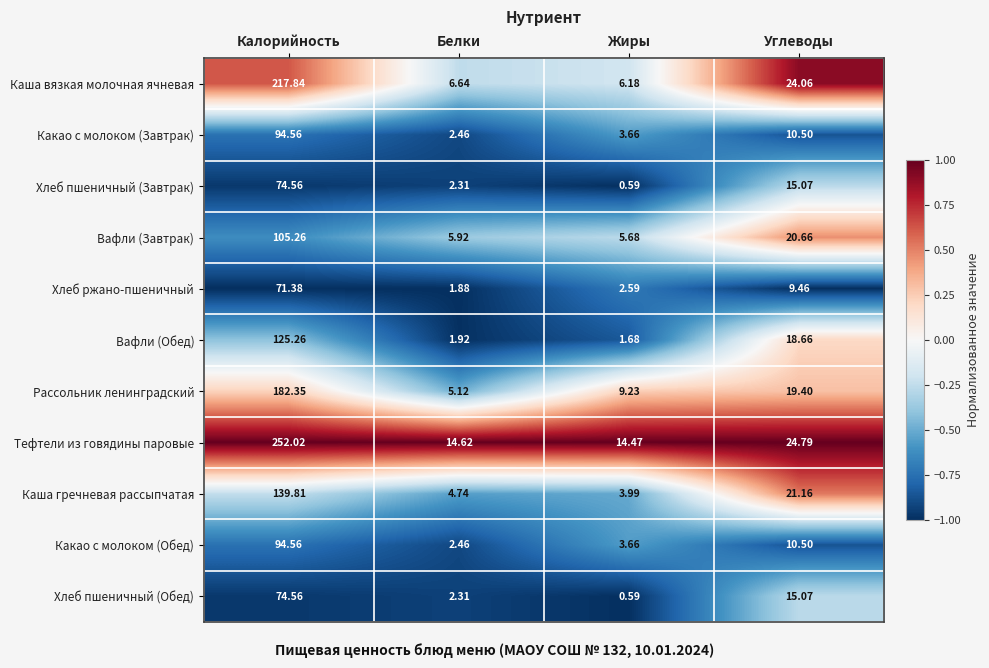

Which label corresponds to the smallest value in the chart?

Жиры